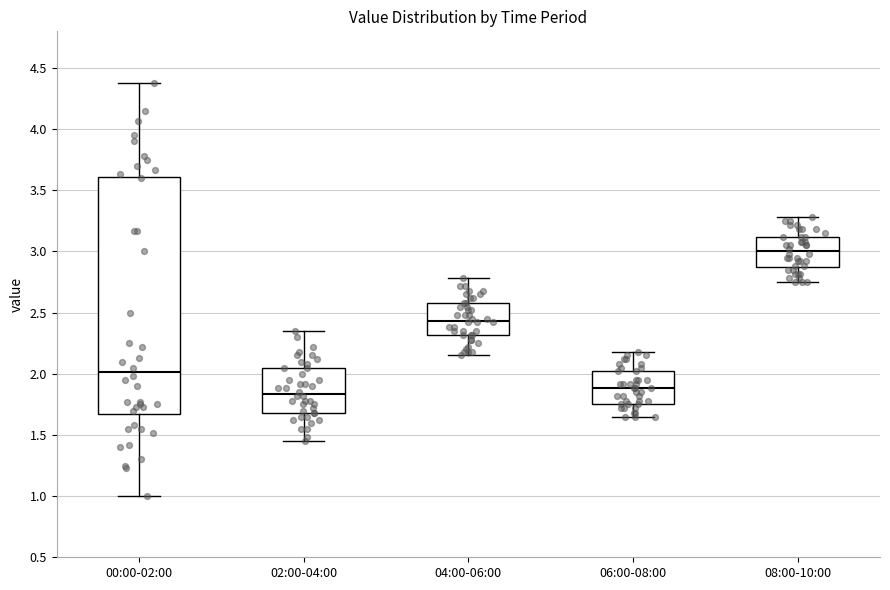

Which box is the tallest, from its lower edge to its upper edge?

00:00-02:00